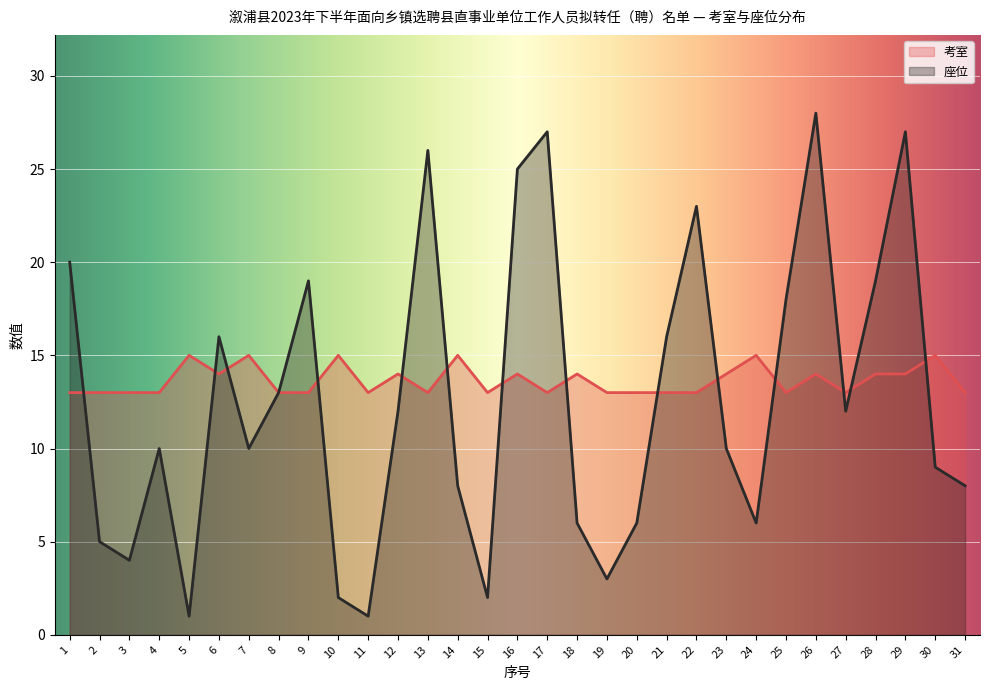

How many intersections are there between 考室 and 座位?

14